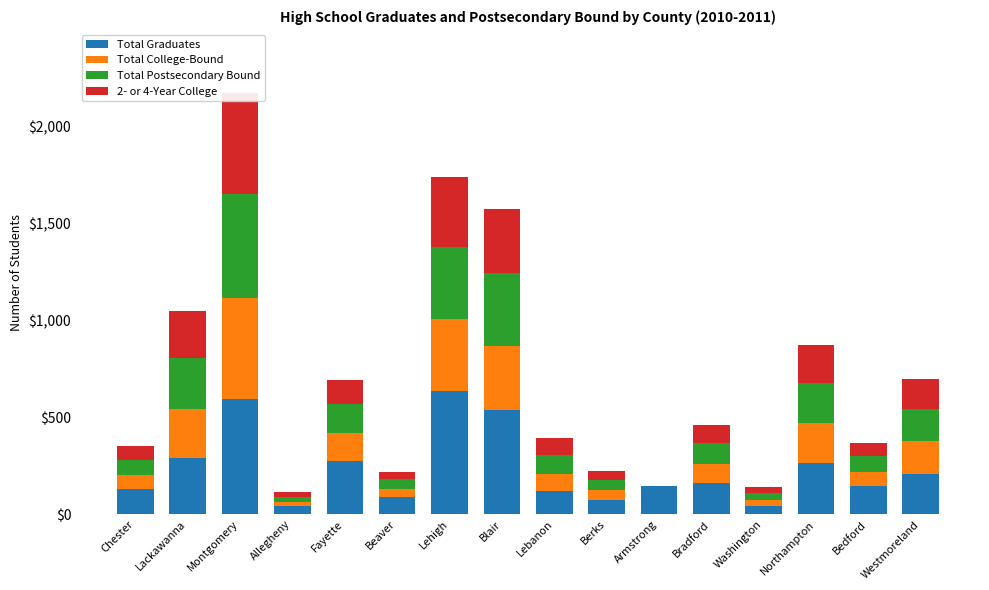

Reading right to left, extract all data points from this chart.

Total Graduates: Westmoreland=209	Bedford=145	Northampton=264	Washington=43	Bradford=161	Armstrong=145	Berks=74	Lebanon=122	Blair=536	Lehigh=638	Beaver=89	Fayette=273	Allegheny=41	Montgomery=596	Lackawanna=290	Chester=131
Total College-Bound: Westmoreland=167	Bedford=73	Northampton=206	Washington=31	Bradford=100	Armstrong=0	Berks=50	Lebanon=88	Blair=333	Lehigh=368	Beaver=44	Fayette=148	Allegheny=24	Montgomery=521	Lackawanna=255	Chester=72
Total Postsecondary Bound: Westmoreland=167	Bedford=81	Northampton=206	Washington=35	Bradford=105	Armstrong=0	Berks=54	Lebanon=98	Blair=374	Lehigh=372	Beaver=48	Fayette=149	Allegheny=24	Montgomery=536	Lackawanna=259	Chester=77
2- or 4-Year College: Westmoreland=154	Bedford=70	Northampton=199	Washington=30	Bradford=96	Armstrong=0	Berks=48	Lebanon=87	Blair=333	Lehigh=364	Beaver=35	Fayette=122	Allegheny=24	Montgomery=519	Lackawanna=244	Chester=71